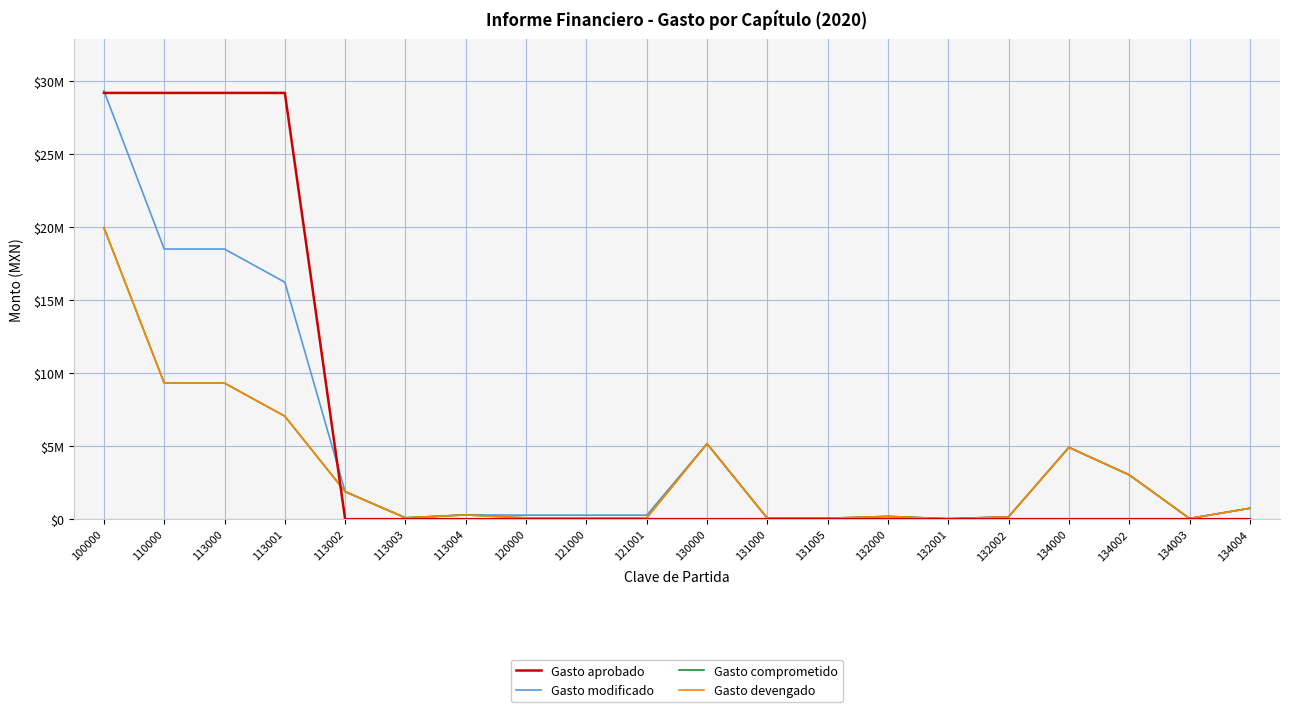

Is this an area chart (filled region under the line)?

No